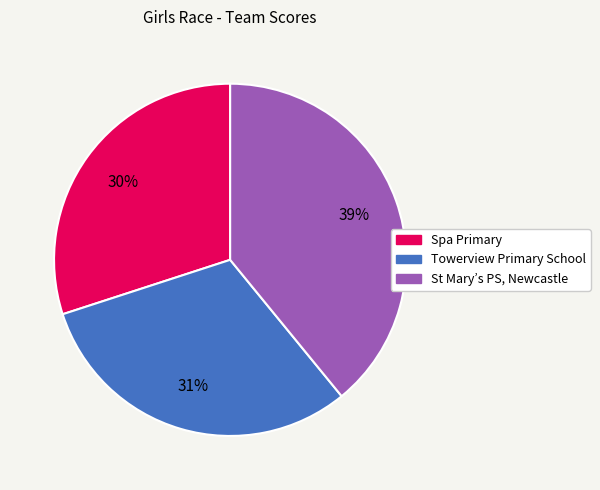

Is there a majority slice in this chart?

No